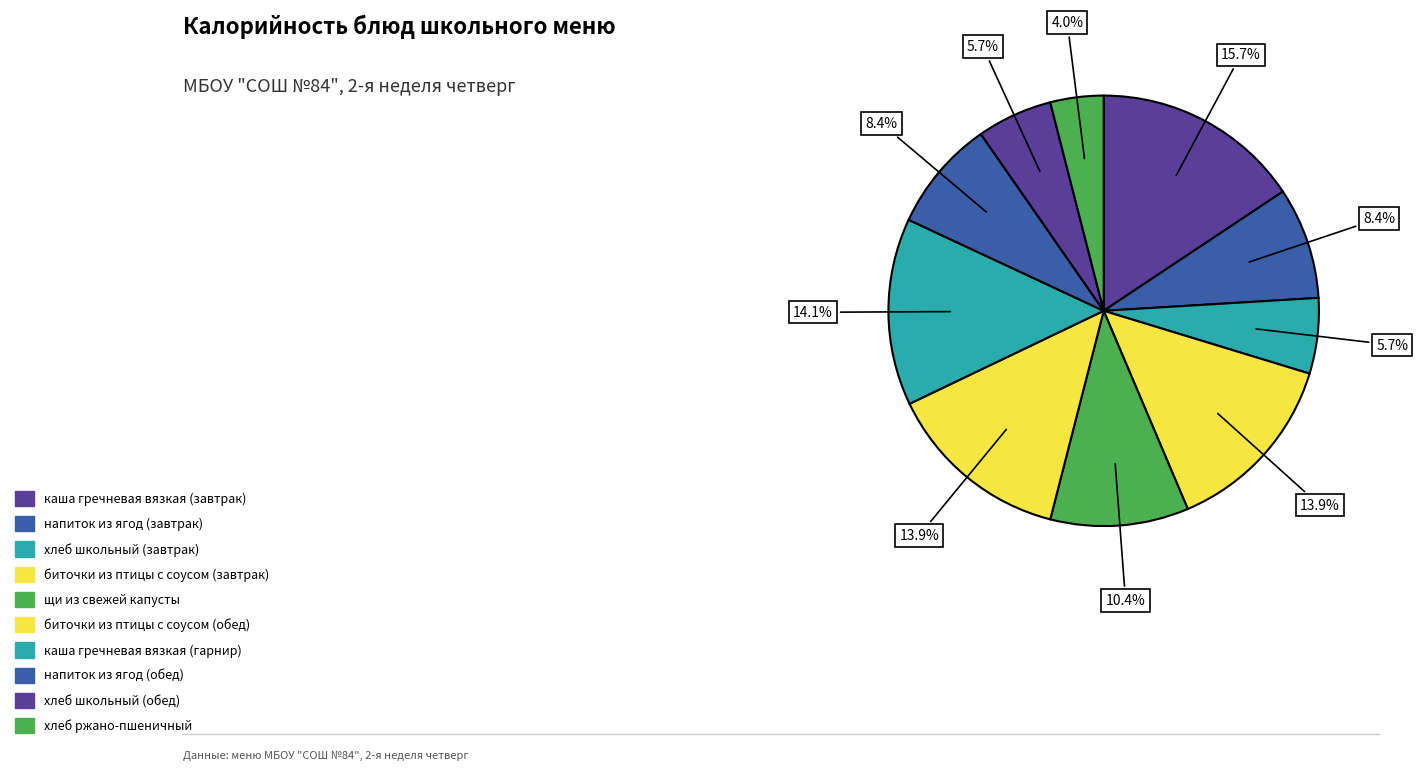

Count the number of slices in the pie.

10